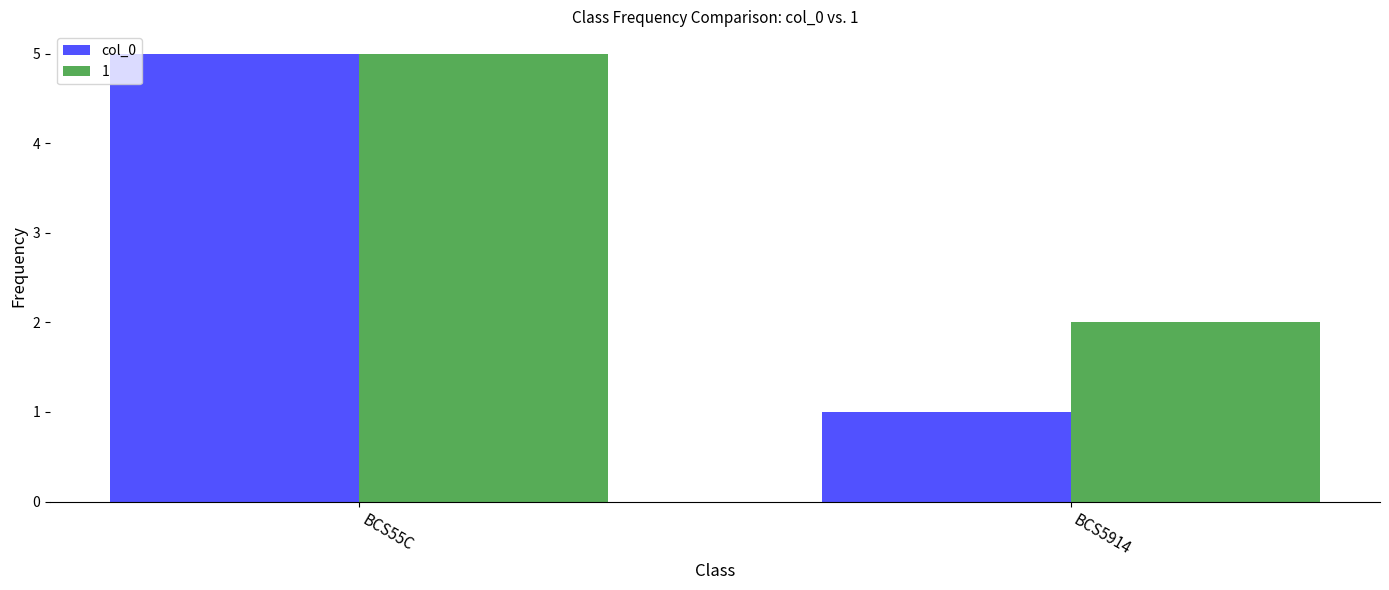

Which series has the widest spread of values?

col_0